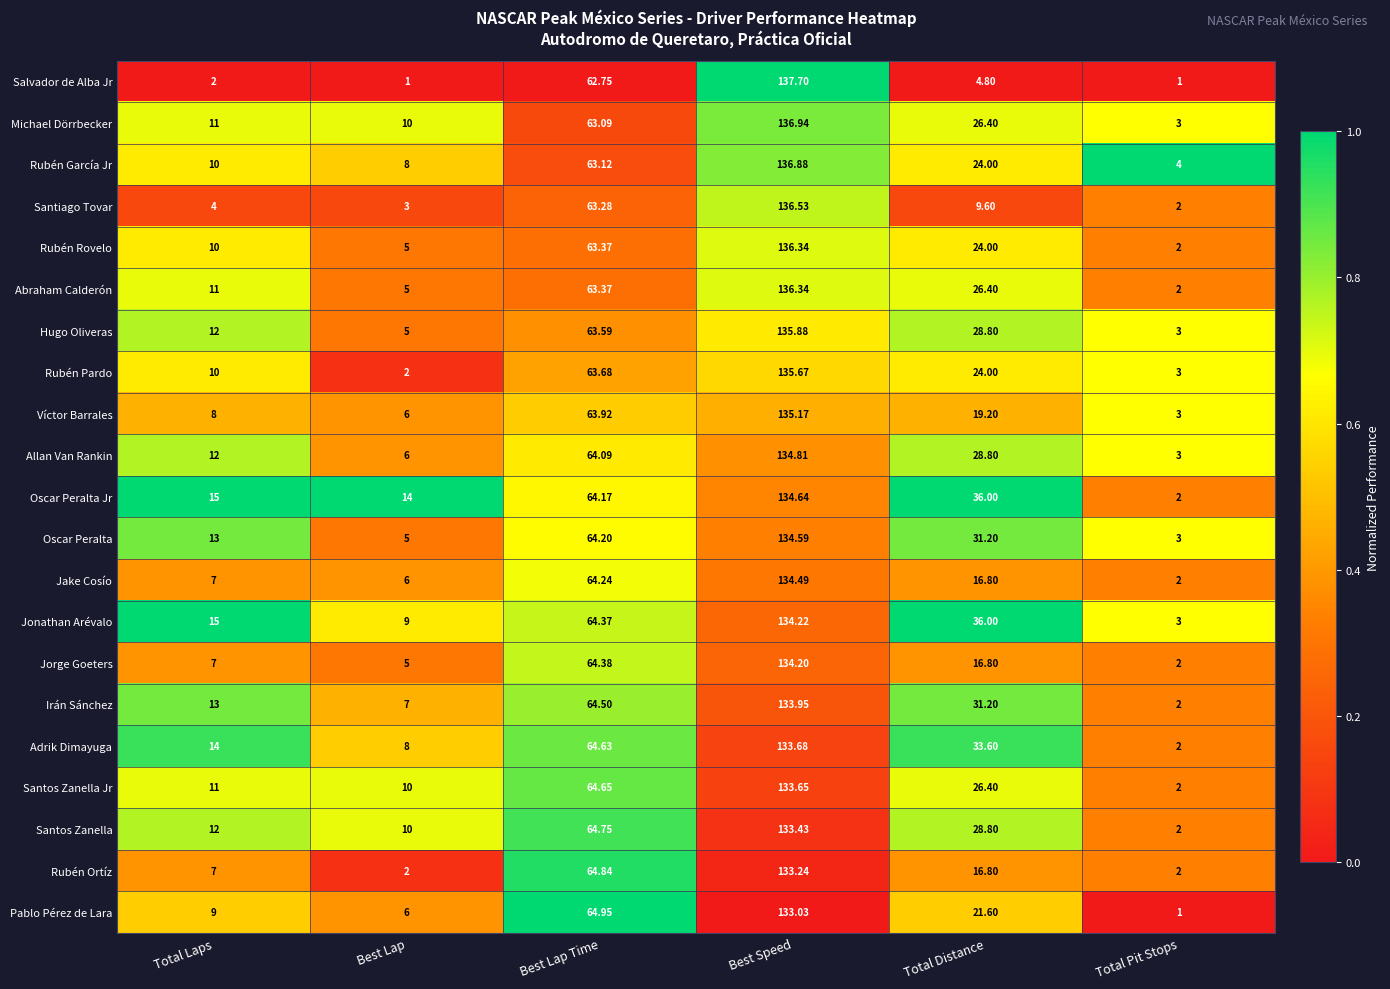

At which category is the sum across all series the highest?

Best Speed